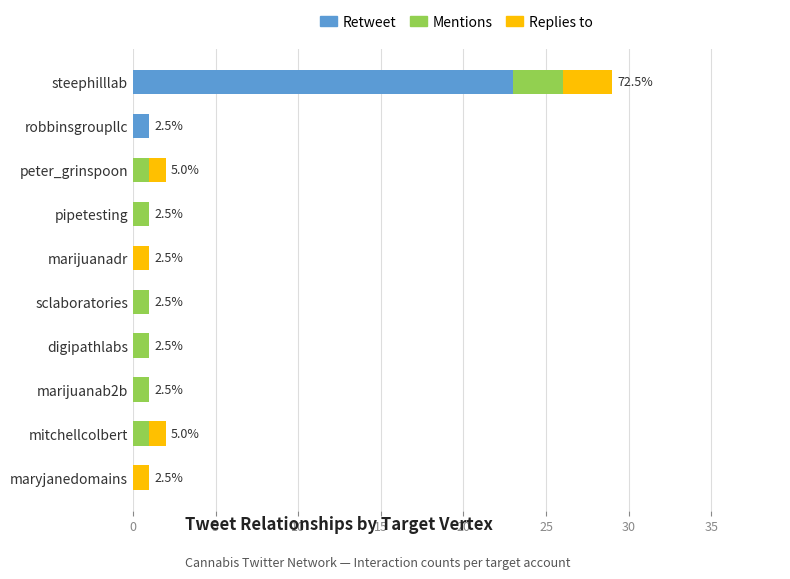

What is the total value across all series at steephilllab?

29